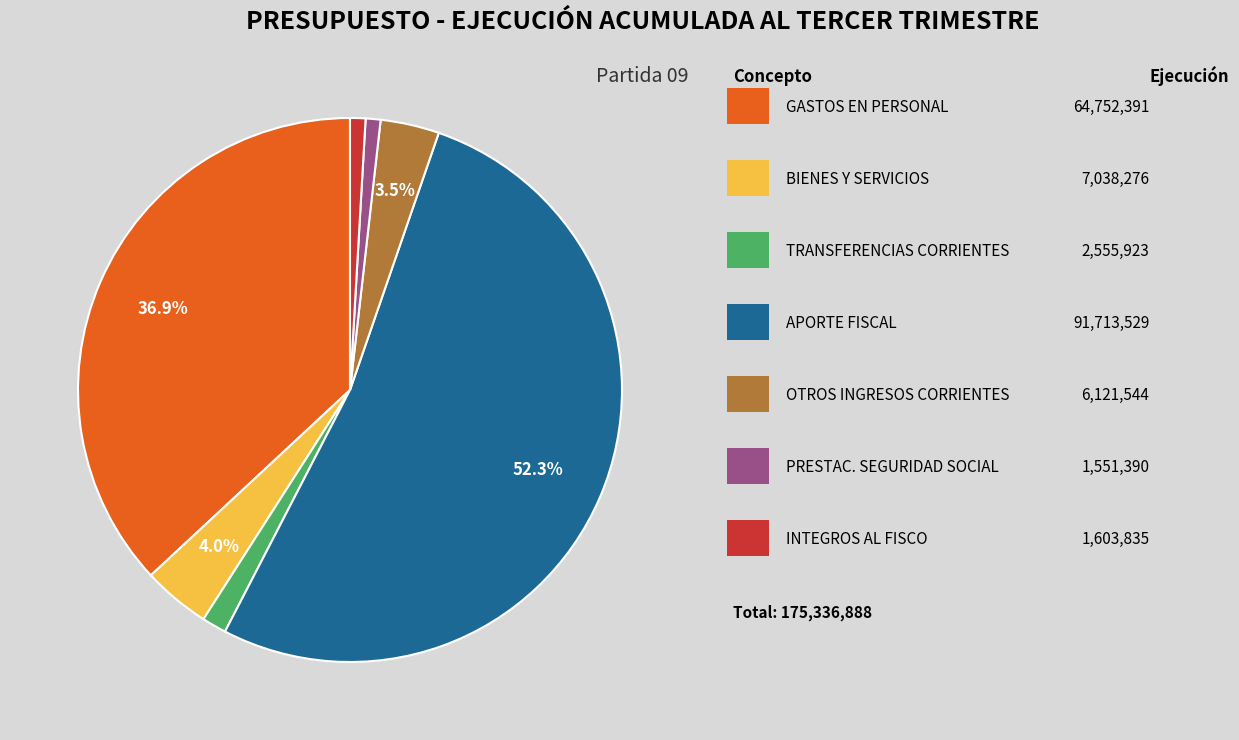

Is there a majority slice in this chart?

Yes